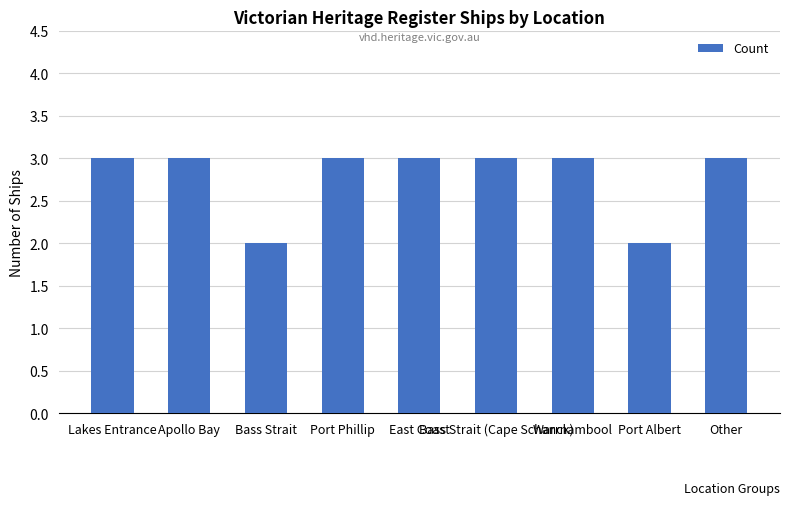

Reading right to left, extract all data points from this chart.

Other=3	Port Albert=2	Warrnambool=3	Bass Strait (Cape Schanck)=3	East Coast=3	Port Phillip=3	Bass Strait=2	Apollo Bay=3	Lakes Entrance=3